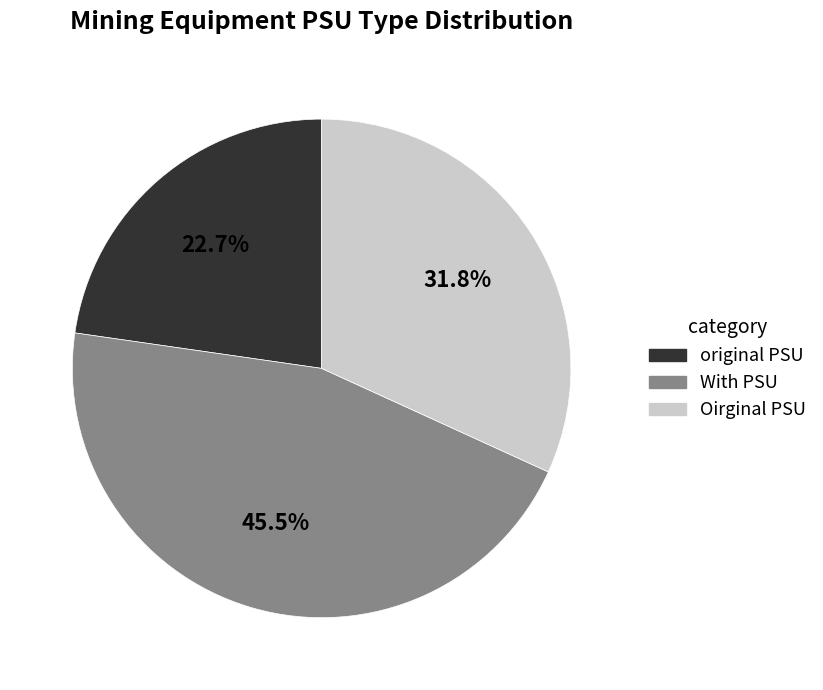

To the nearest percent, what portion does Oirginal PSU represent?

32%